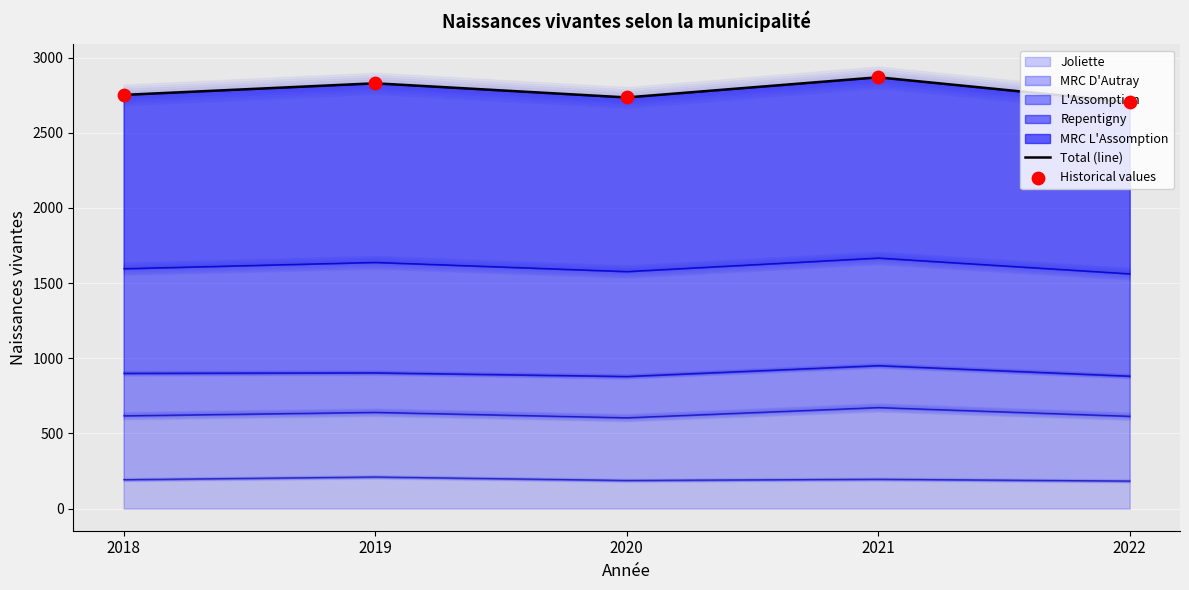

At which category is the sum across all series the highest?

2021